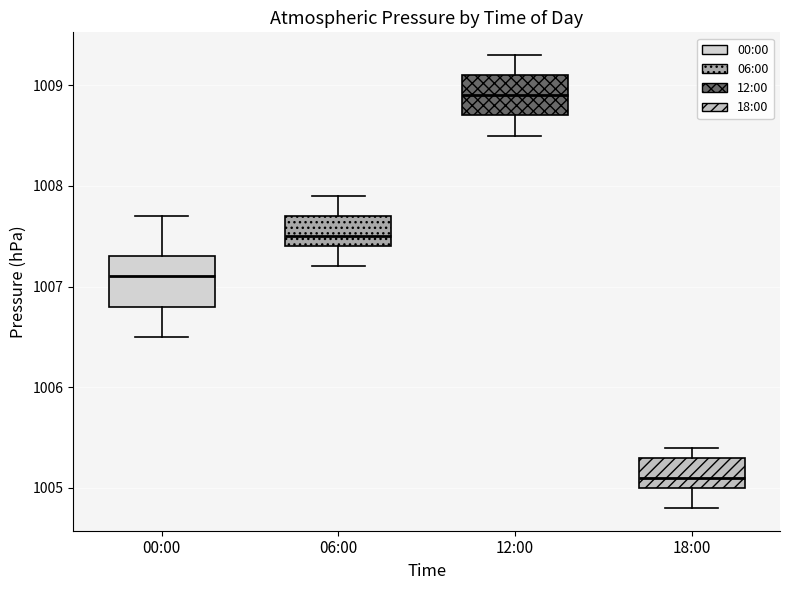

Reading left to right, read every box against the y-axis: the position of its median line, the range the box covers, and the ends of its whiskers. The values are not printed on the chart, so give them approximately, as read against the axis.

00:00: median 1007.1, box 1006.8 to 1007.3, whiskers 1006.5 to 1007.7
06:00: median 1007.5, box 1007.4 to 1007.7, whiskers 1007.2 to 1007.9
12:00: median 1008.9, box 1008.7 to 1009.1, whiskers 1008.5 to 1009.3
18:00: median 1005.1, box 1005.0 to 1005.3, whiskers 1004.8 to 1005.4